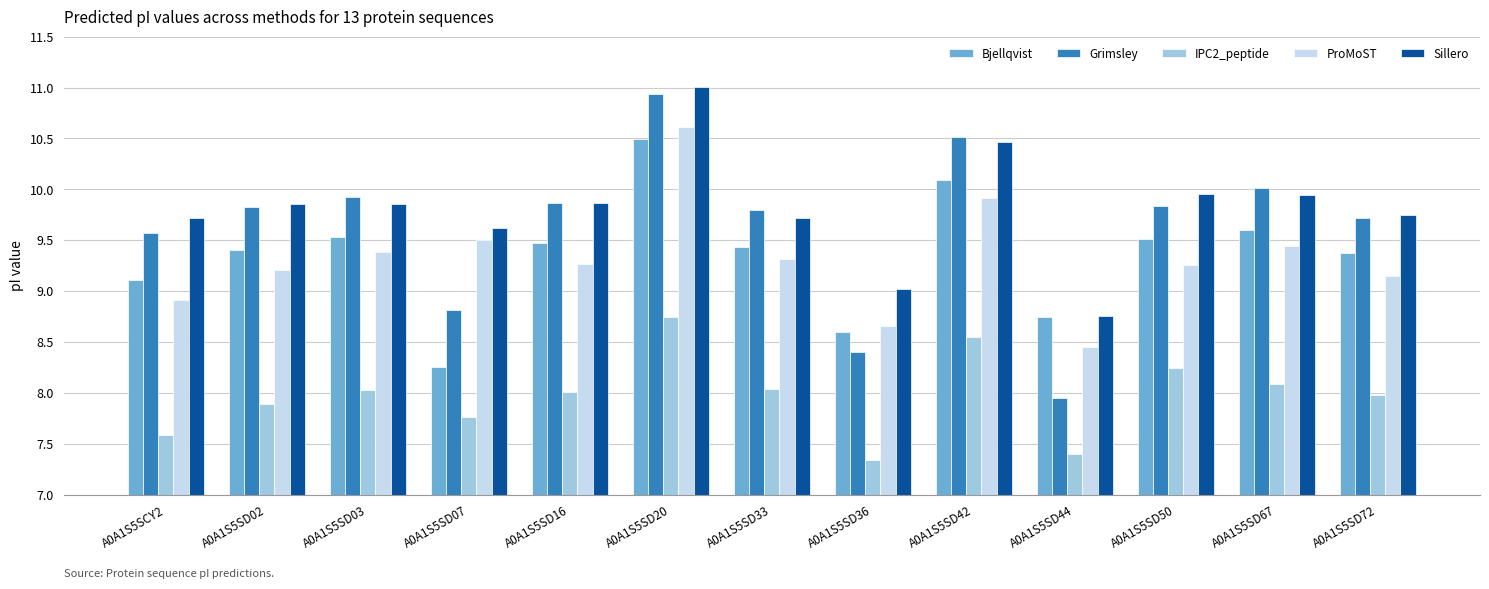

What is the label of the 5th bar from the left?

A0A1S5SD16